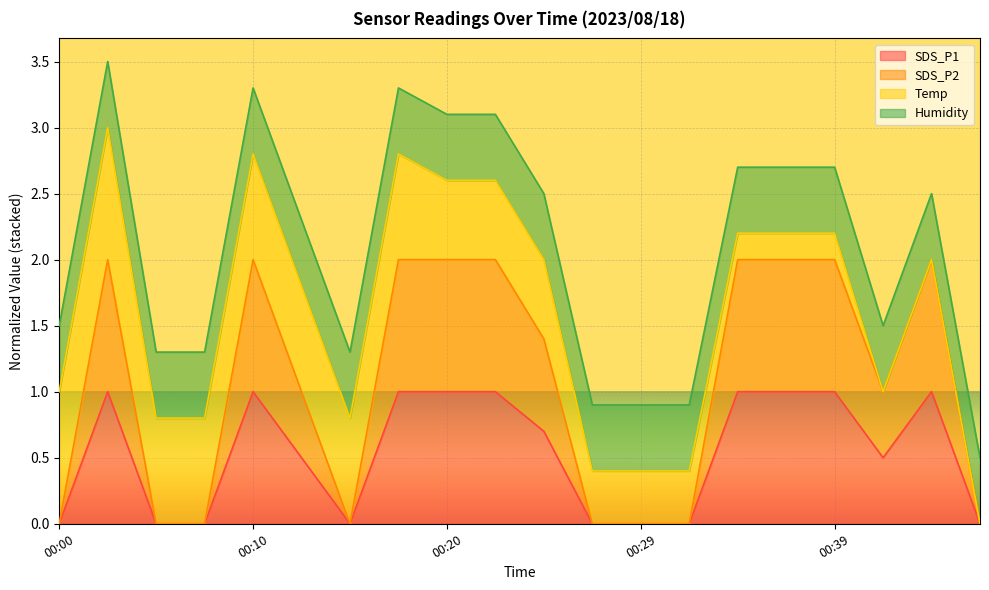

Does the chart display data point markers on the line(s)?

No